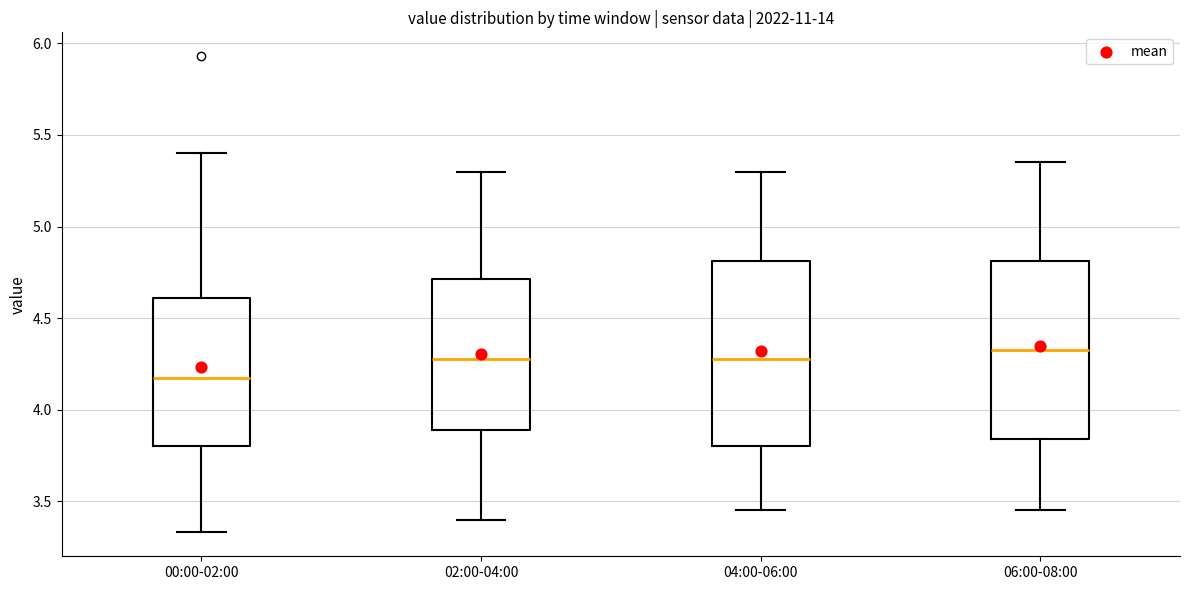

Where is the upper edge of the box for 04:00-06:00 on the y-axis? The values are not printed on the chart, so give them approximately, as read against the axis.

4.80